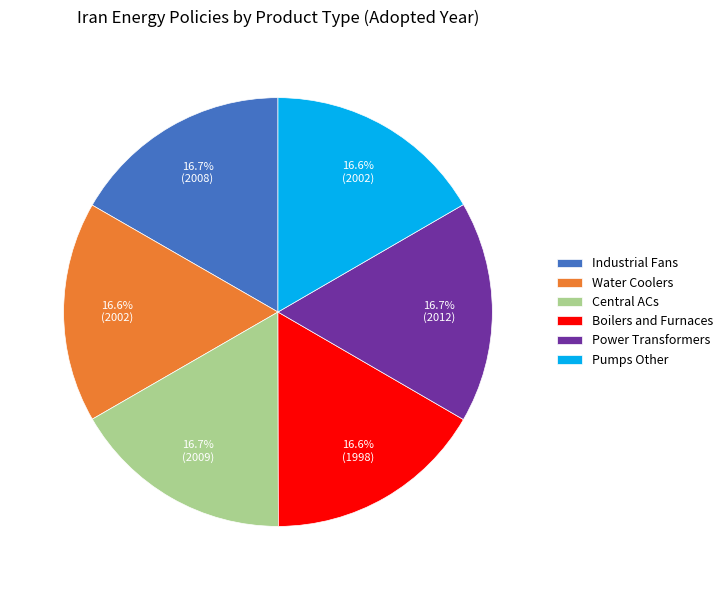

Approximately how many times larger is the value at Boilers and Furnaces compared to Central ACs?

1.0